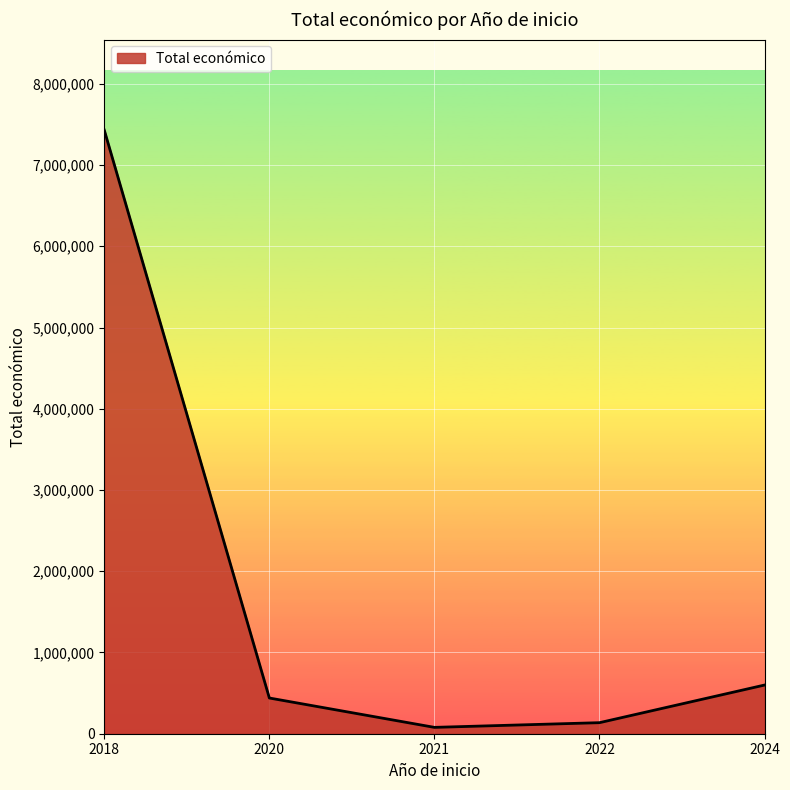

What is the minimum value shown in the chart?

78216